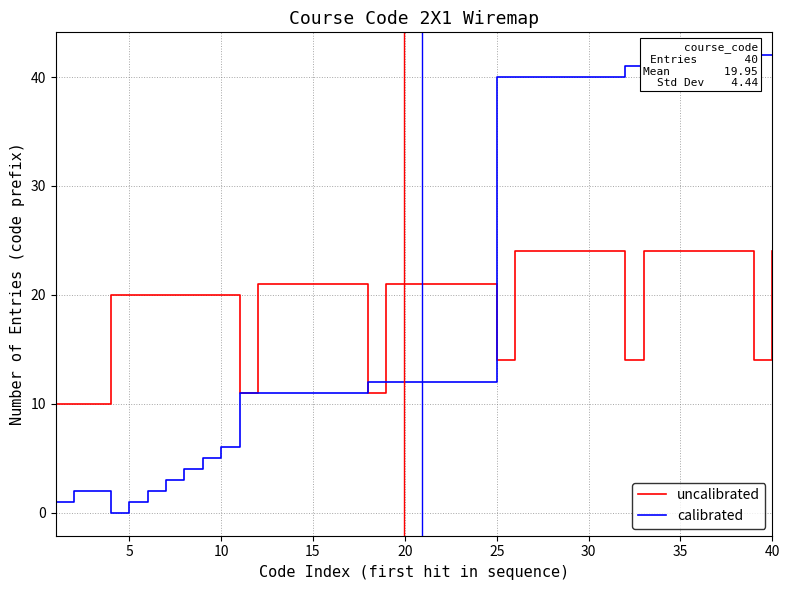

True or false: calibrated has more than 0 points higher than both neighbors.

False